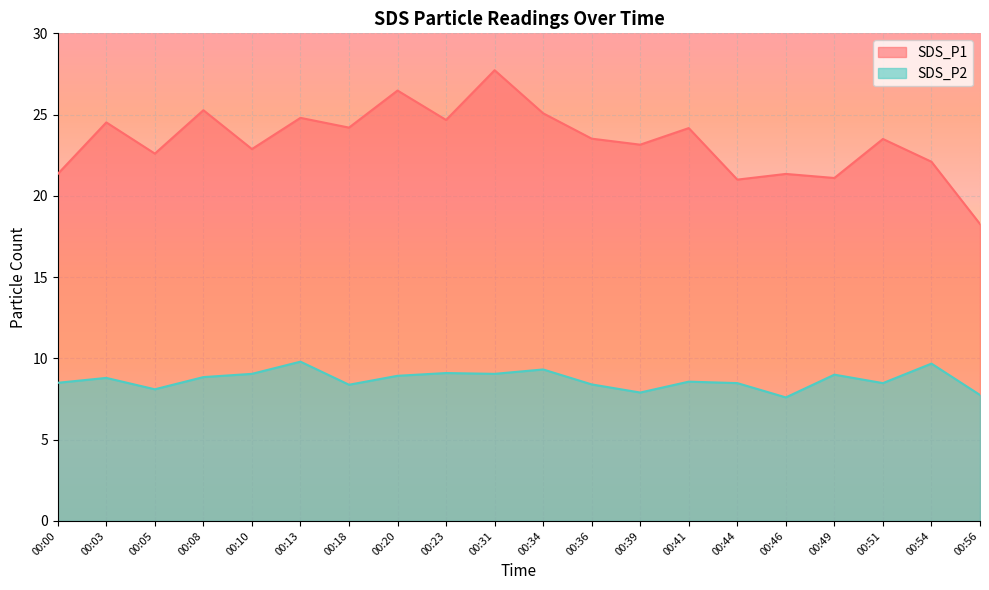

How many interior local peaks does the SDS_P2 series have?

7